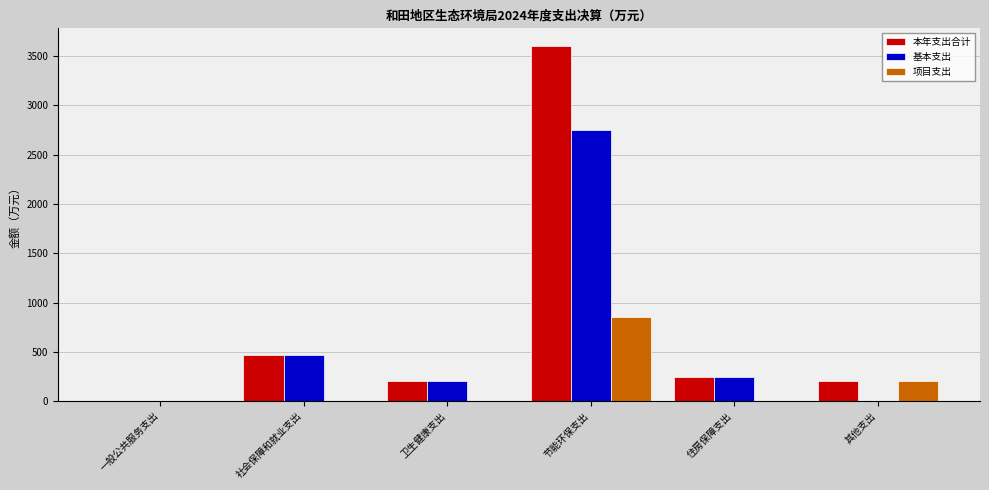

What is the sum of all 项目支出 values?

1057.7